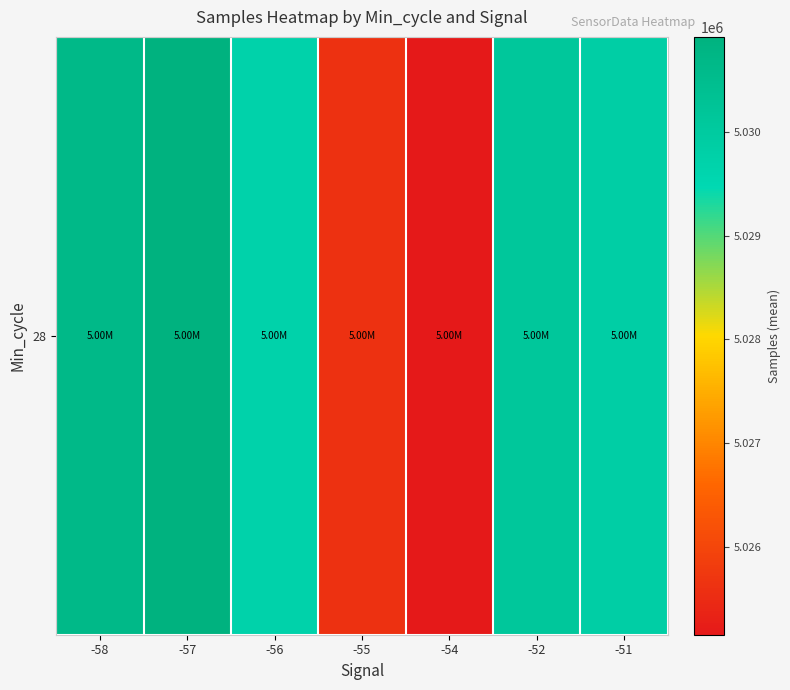

Rank the categories by value from lowest to highest.

-54, -55, -56, -51, -52, -58, -57